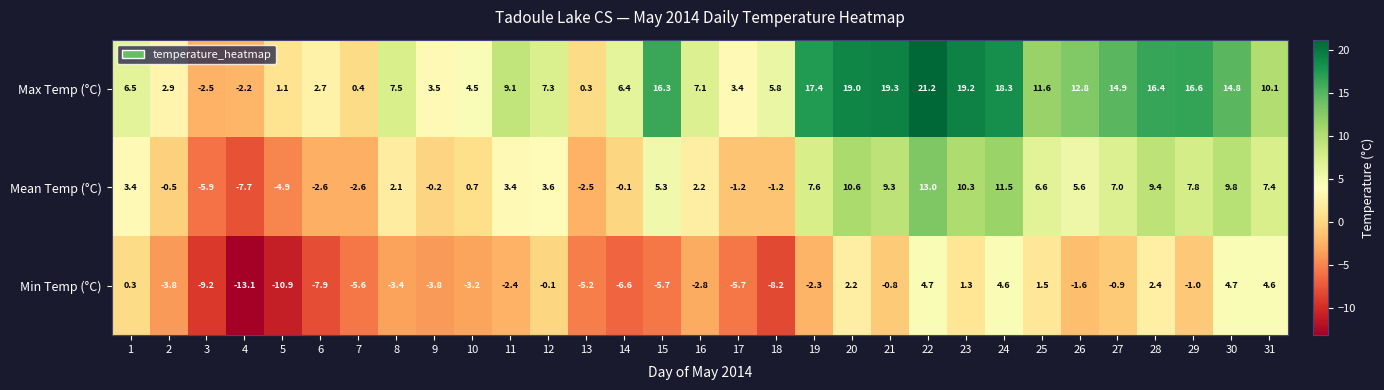

At which label does Max Temp (°C) first exceed 7?

8